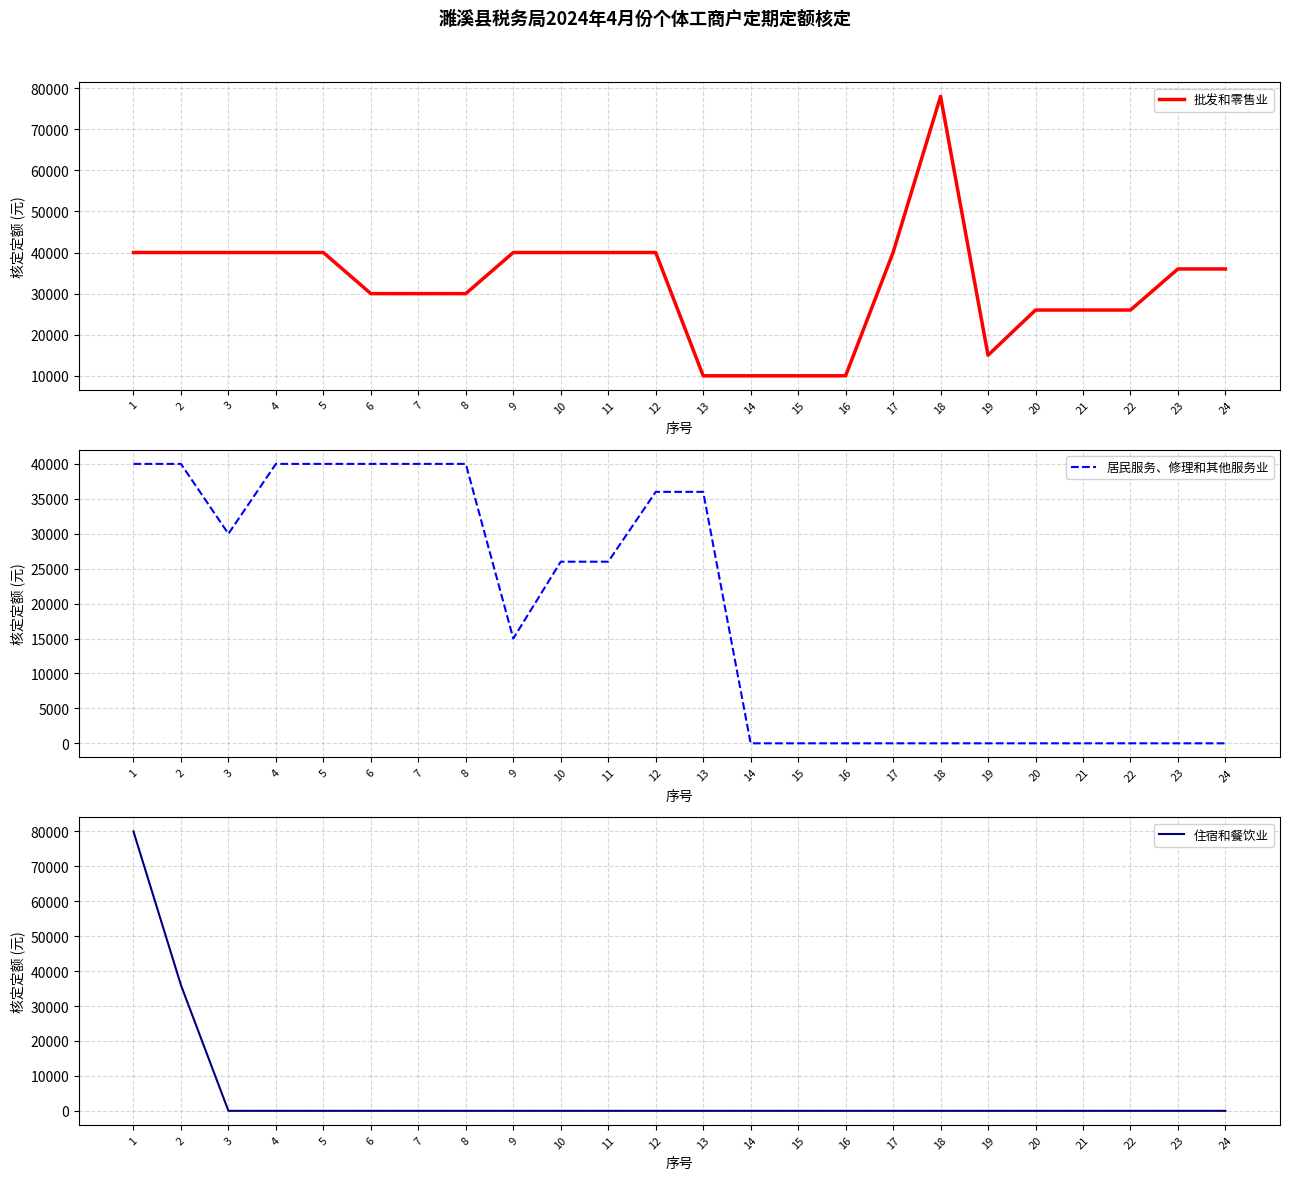

Is it true that 居民服务、修理和其他服务业 equals -21459 at 19?

False